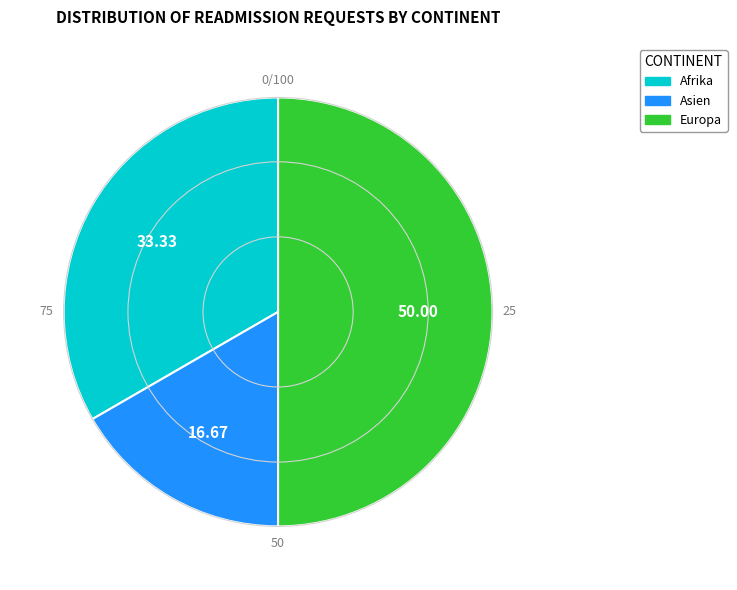

How many slices are in this pie chart?

3